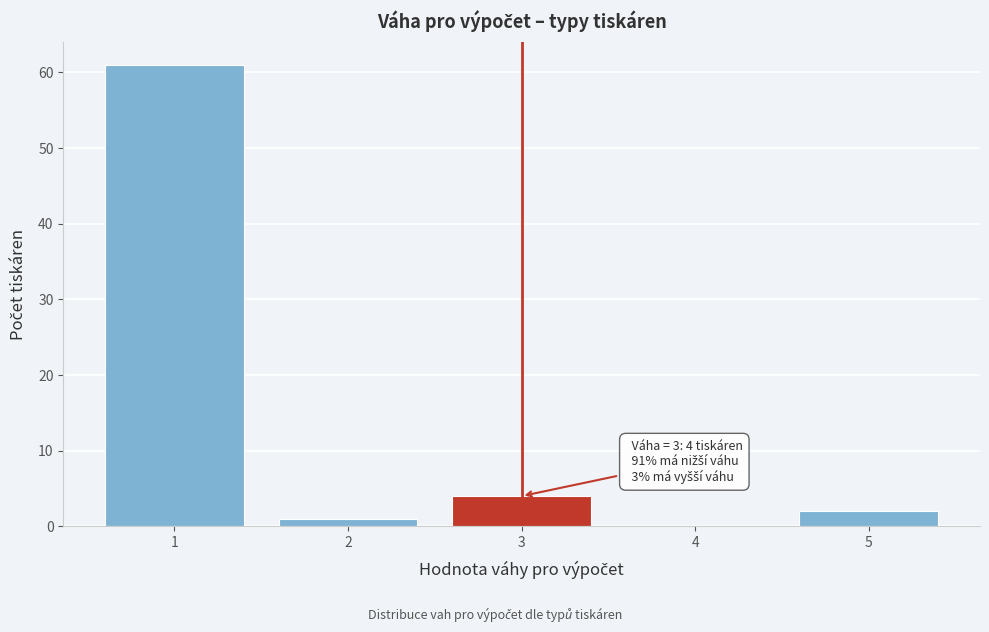

Reading left to right, transcribe all the data shown in this chart.

1=61	2=1	3=4	4=0	5=2